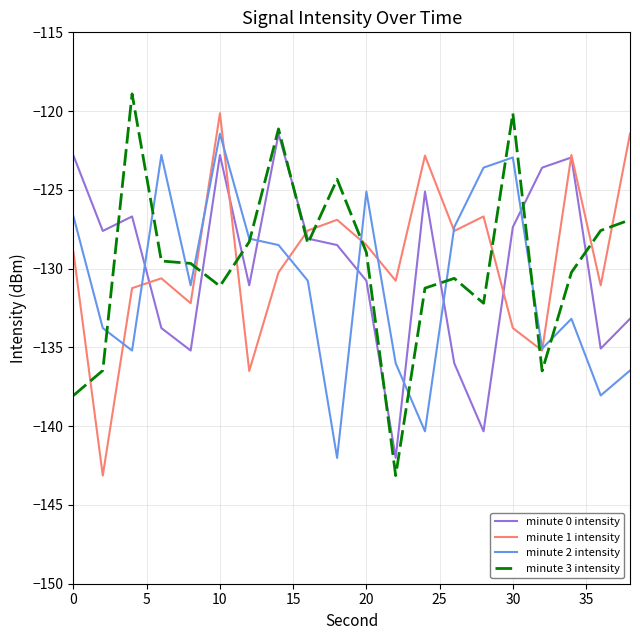

What is the highest value of the minute 0 intensity series?

-121.4